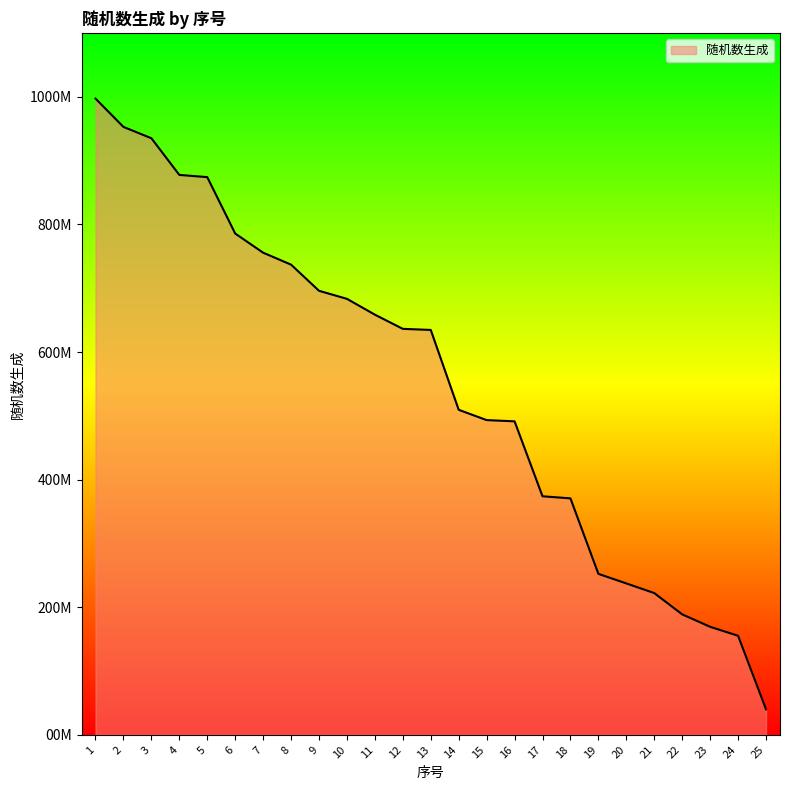

Which label corresponds to the smallest value in the chart?

25